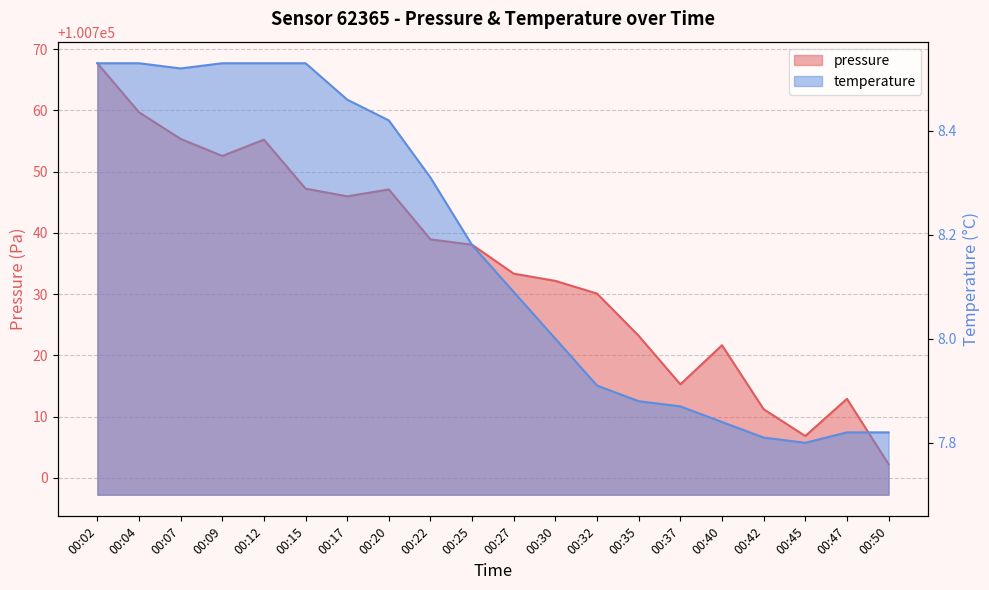

True or false: pressure and temperature intersect in this chart.

False